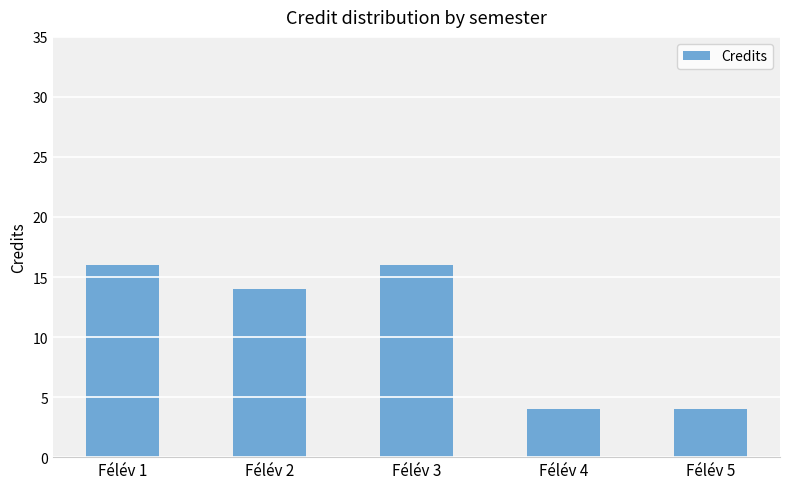

Between Félév 4 and Félév 2, which is larger?

Félév 2